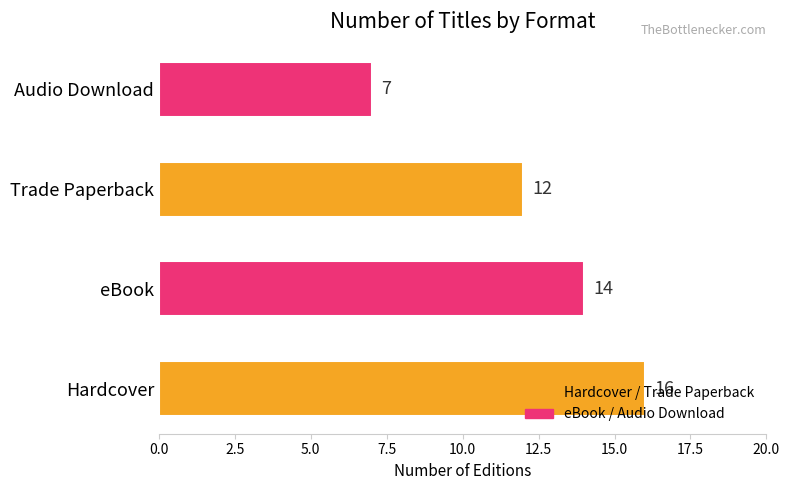

The chart shows a value of 5 at Trade Paperback. True or false?

False